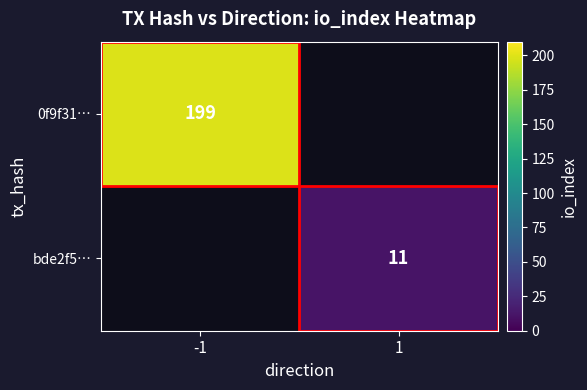

The value of 0f9f31… at -1 is 265. True or false?

False